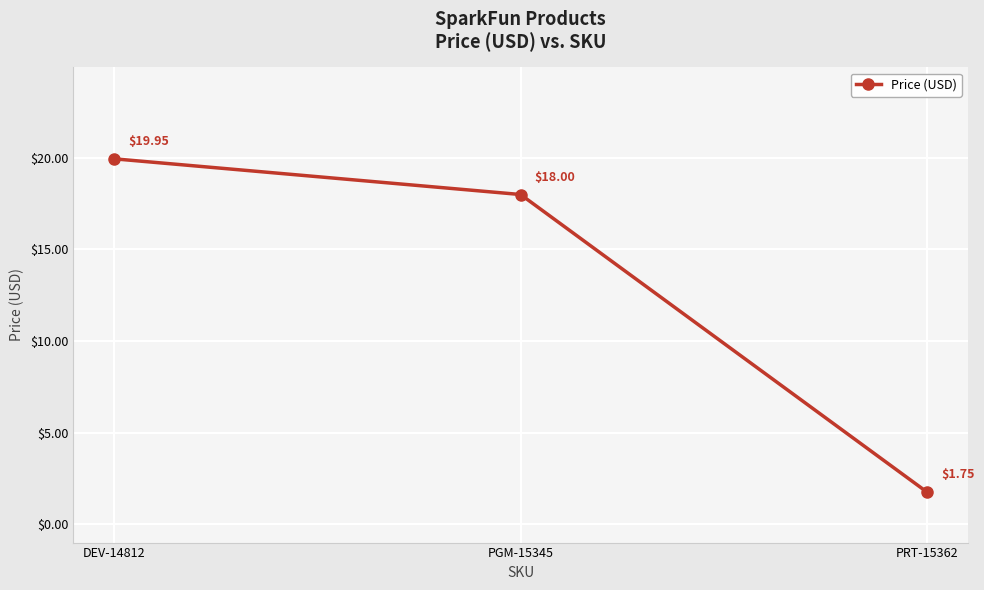

Which label corresponds to the largest value in the chart?

DEV-14812